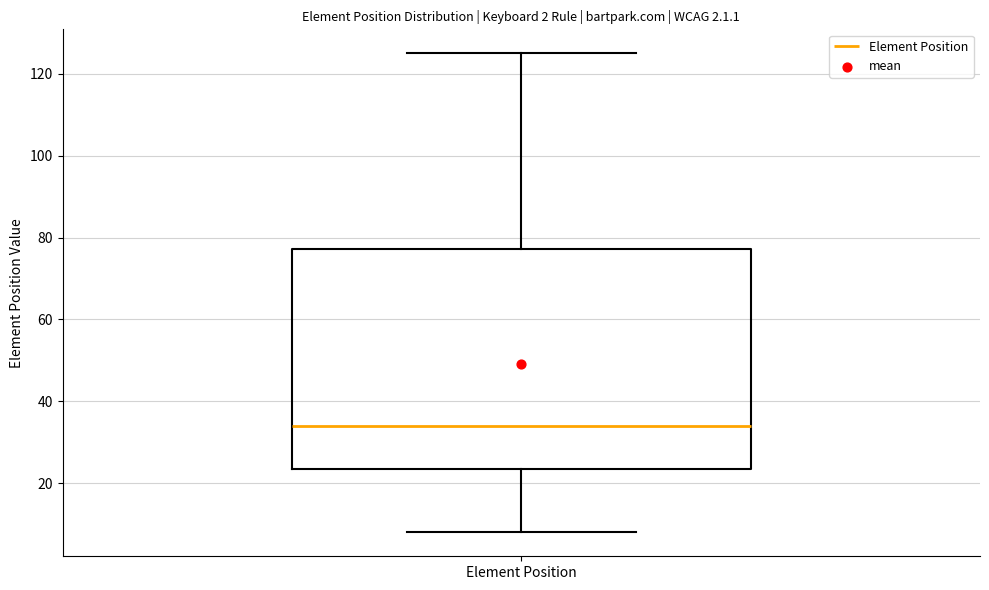

Where does the median line of the box for Element Position sit on the y-axis? The values are not printed on the chart, so give them approximately, as read against the axis.

34